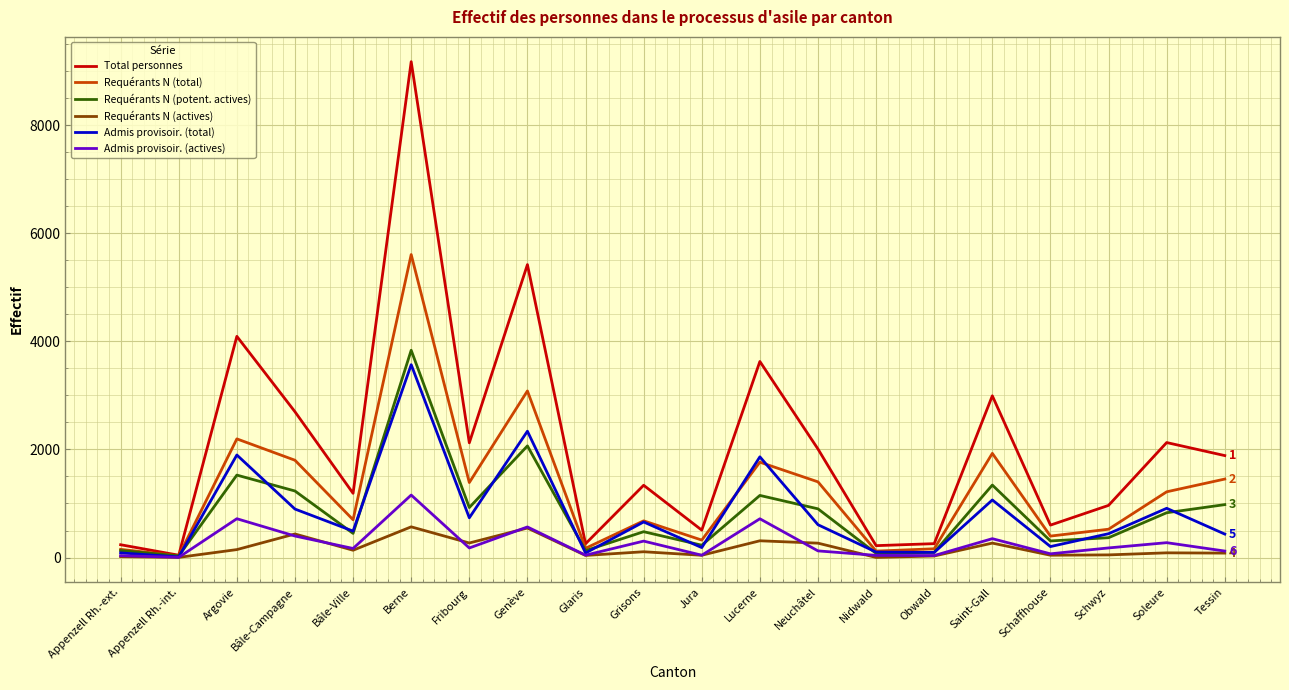

What value does the Requérants N (total) series have at Obwald, to the nearest 100?

200